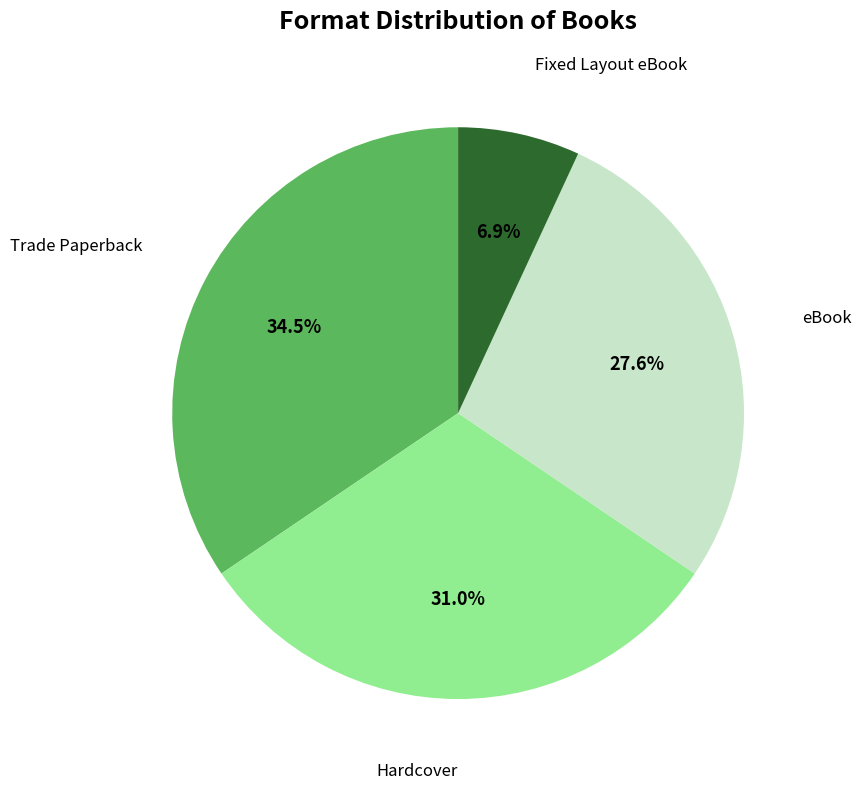

Is there any slice that represents more than half of the pie?

No